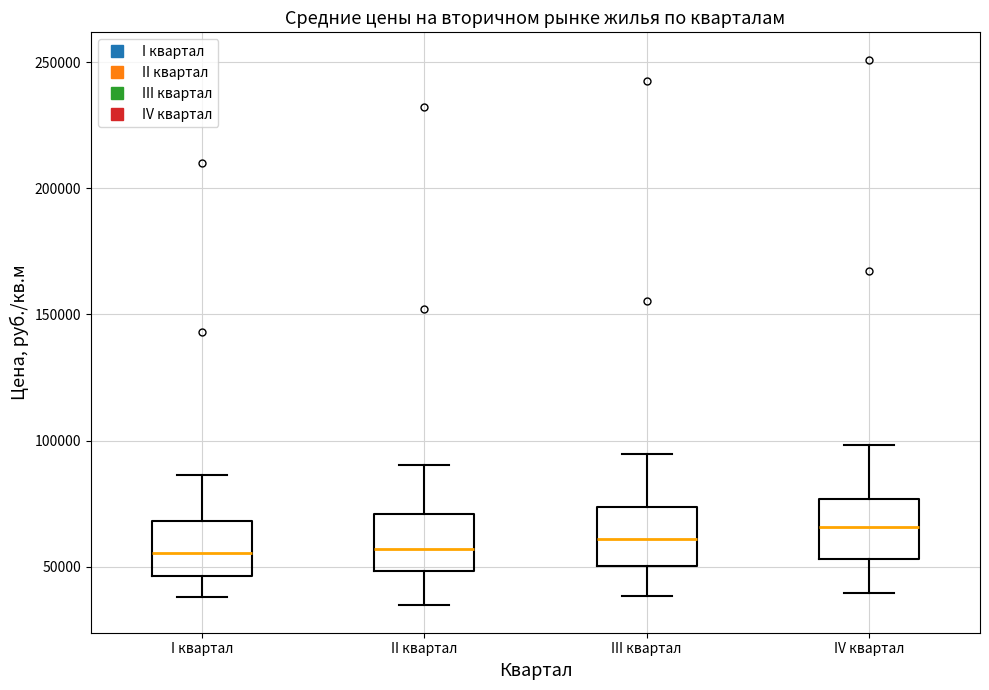

Reading left to right, read every box against the y-axis: the position of its median line, the range the box covers, and the ends of its whiskers. The values are not printed on the chart, so give them approximately, as read against the axis.

I квартал: median 55000, box 45000 to 70000, whiskers 40000 to 85000
II квартал: median 55000, box 50000 to 70000, whiskers 35000 to 90000
III квартал: median 60000, box 50000 to 75000, whiskers 40000 to 95000
IV квартал: median 65000, box 55000 to 75000, whiskers 40000 to 100000